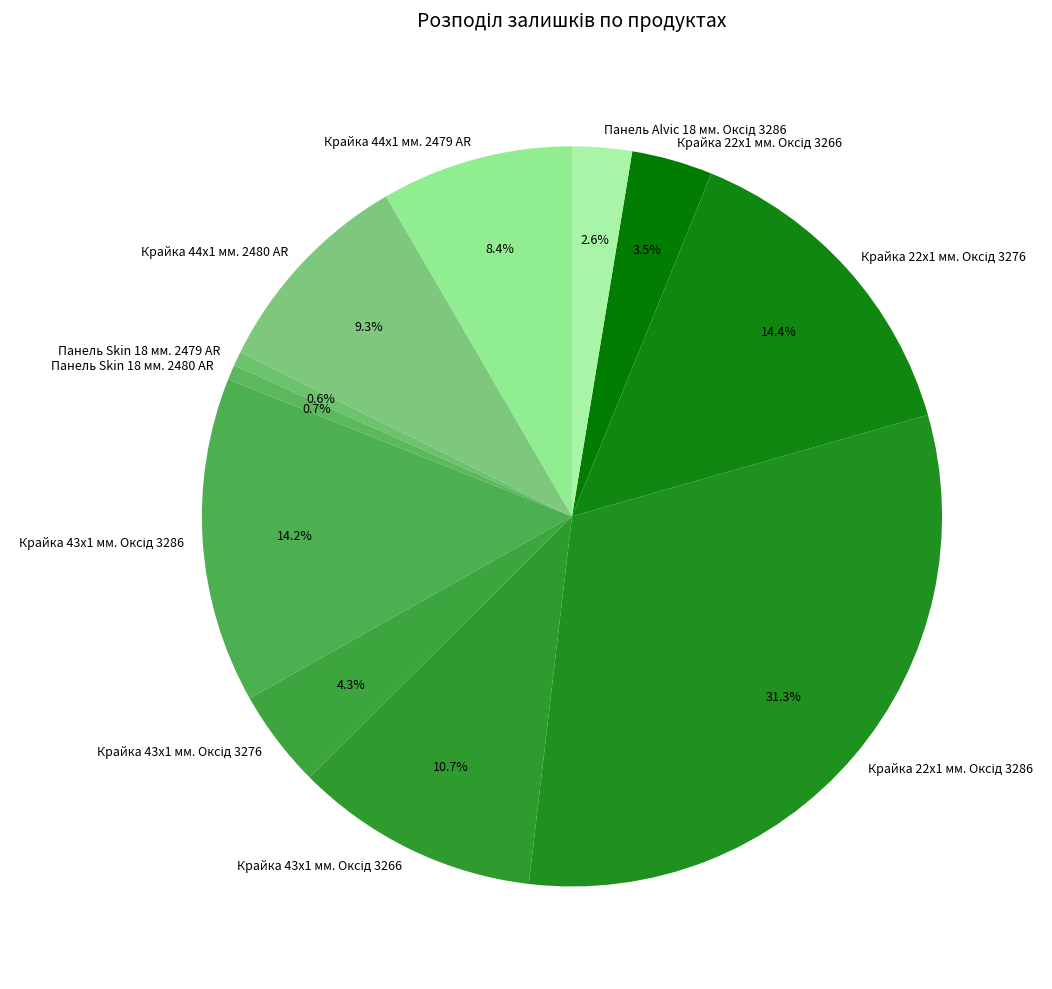

How many segments does this pie chart have?

11